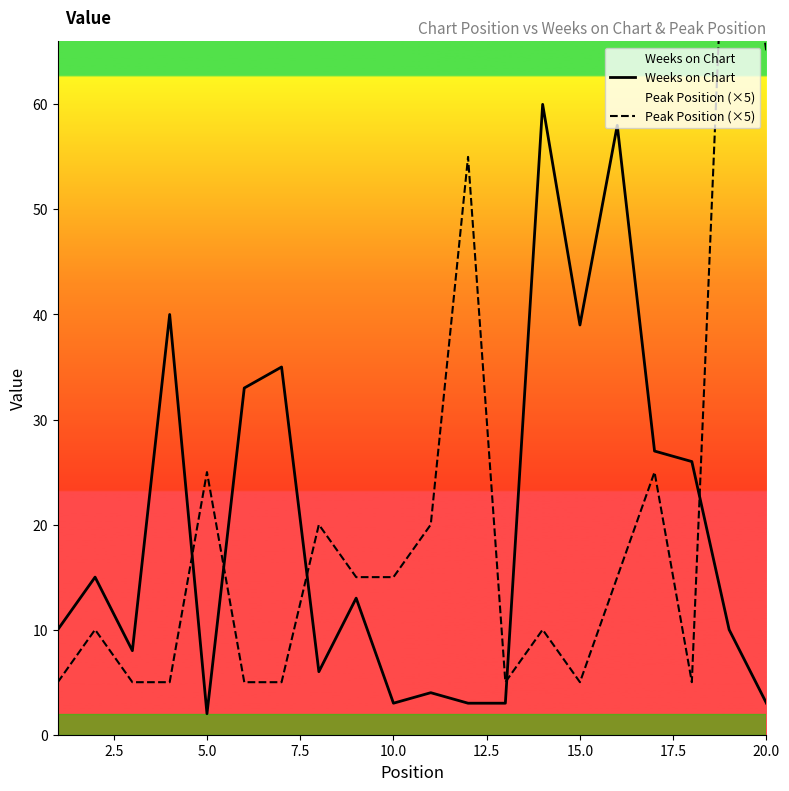

What is the average value of the Peak Position (×5) series?

20